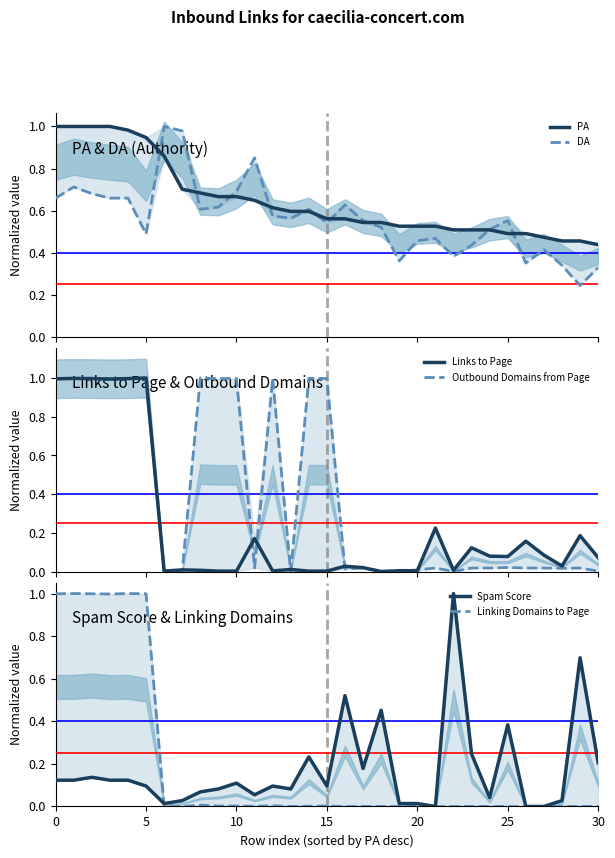

Which series has the largest range (max minus min)?

Spam Score